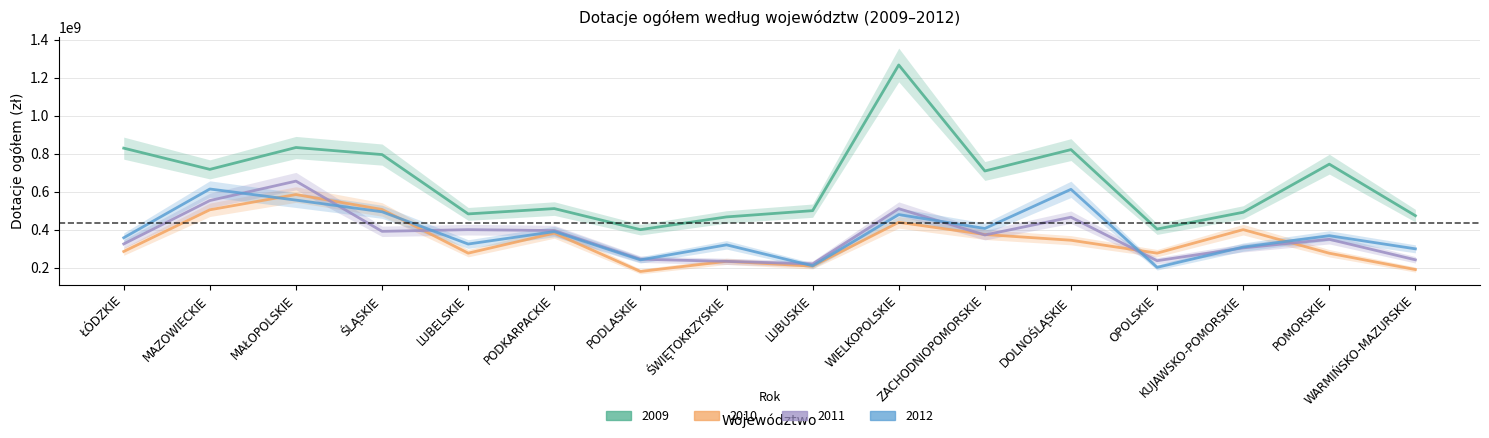

How many lines are shown in the chart?

4